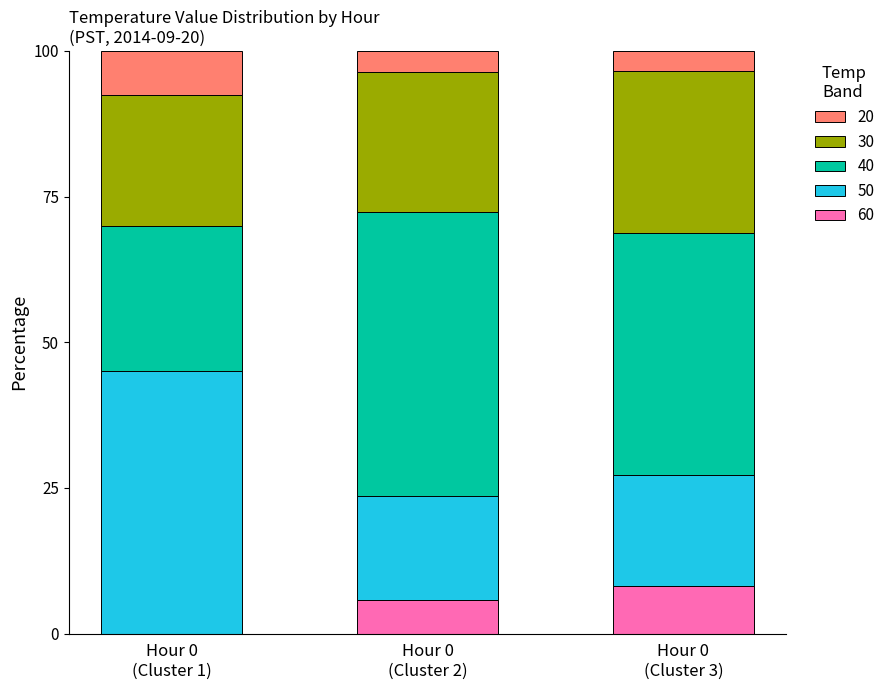

What is the highest value of the 60 series?

8.2